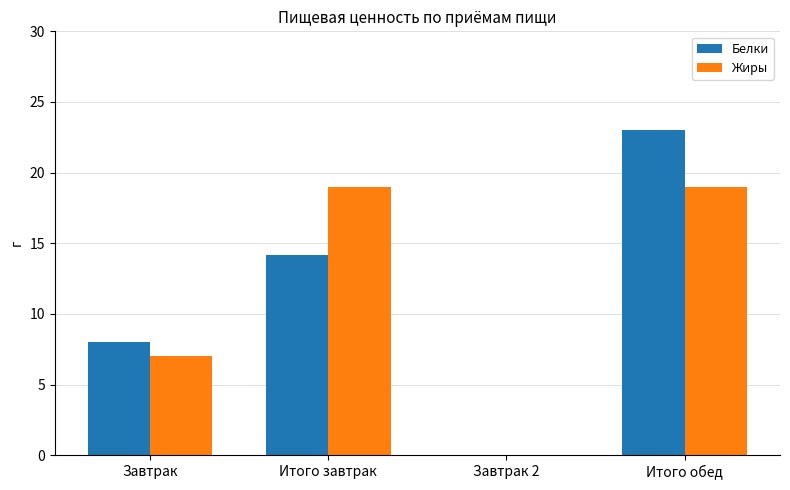

What is the total value across all series at Итого завтрак?

33.2